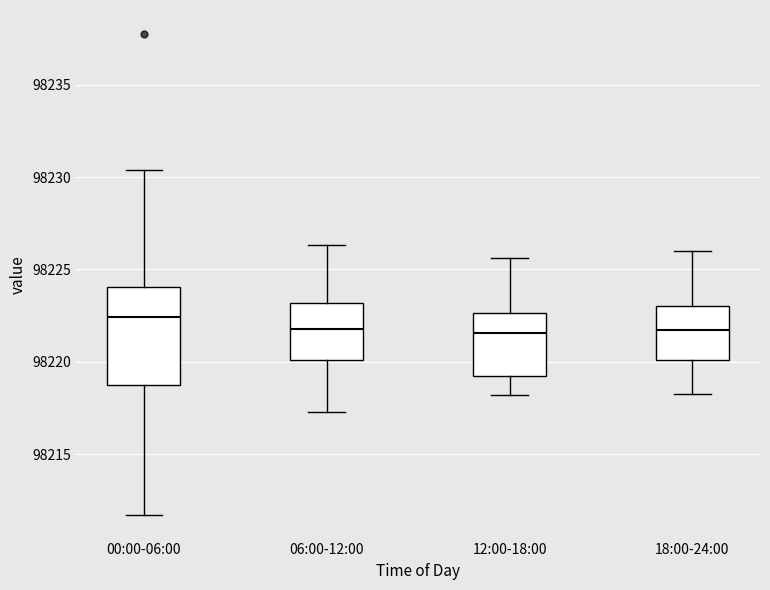

Reading left to right, transcribe this box plot: for each box, give where its median line is, the range the box spans, and where its two whiskers end, as read against the y-axis. The values are not printed on the chart, so give them approximately, as read against the axis.

00:00-06:00: median 98222.5, box 98219.0 to 98224.0, whiskers 98211.5 to 98230.5
06:00-12:00: median 98222.0, box 98220.0 to 98223.0, whiskers 98217.5 to 98226.5
12:00-18:00: median 98221.5, box 98219.5 to 98222.5, whiskers 98218.0 to 98225.5
18:00-24:00: median 98221.5, box 98220.0 to 98223.0, whiskers 98218.5 to 98226.0